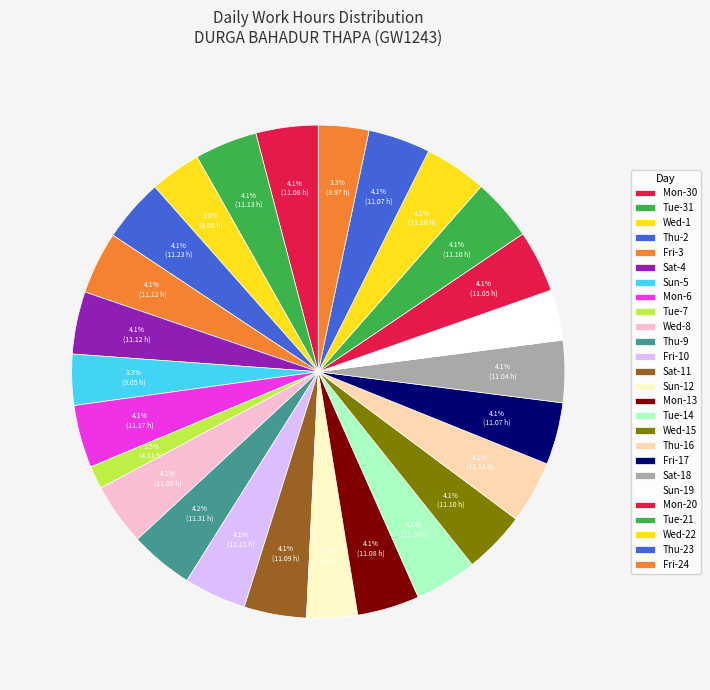

What is the smallest slice in the pie chart?

Tue-7